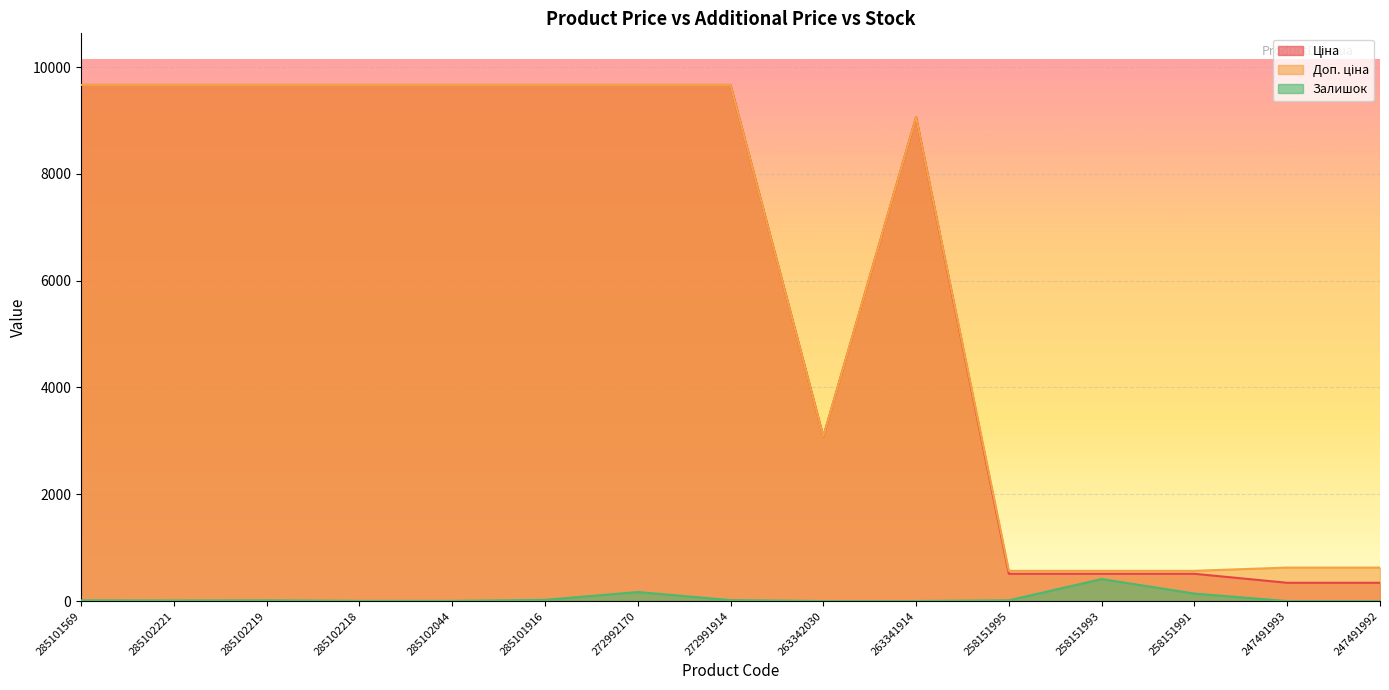

Reading right to left, what are all the values shown in this chart?

Ціна: 342.1	342.1	510.5	510.5	510.5	9060.9	3080.7	9664.7	9664.7	9664.7	9664.7	9664.7	9664.7	9664.7	9664.7
Доп. ціна: 627.0	627.0	566.0	566.0	566.0	9060.9	3081.0	9664.7	9664.7	9664.7	9664.7	9664.7	9664.7	9664.7	9664.7
Залишок: 0.0	0.0	140.0	412.0	14.0	0.0	0.0	18.0	169.0	22.0	3.0	3.0	14.0	11.0	14.0